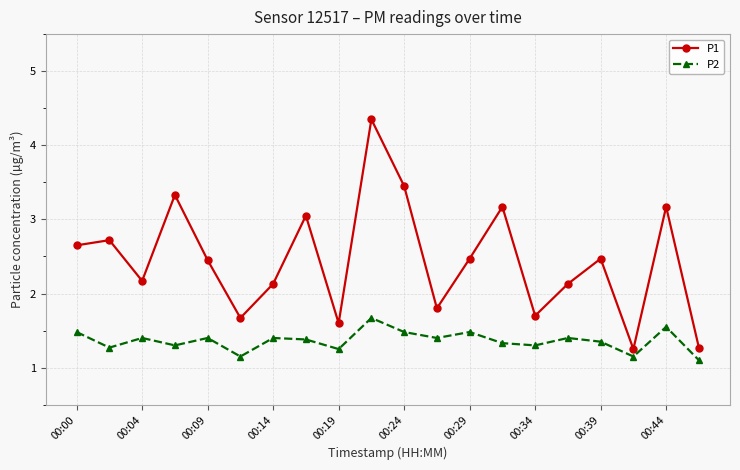

What is the value of the P1 point at the 17th from the left?

2.5